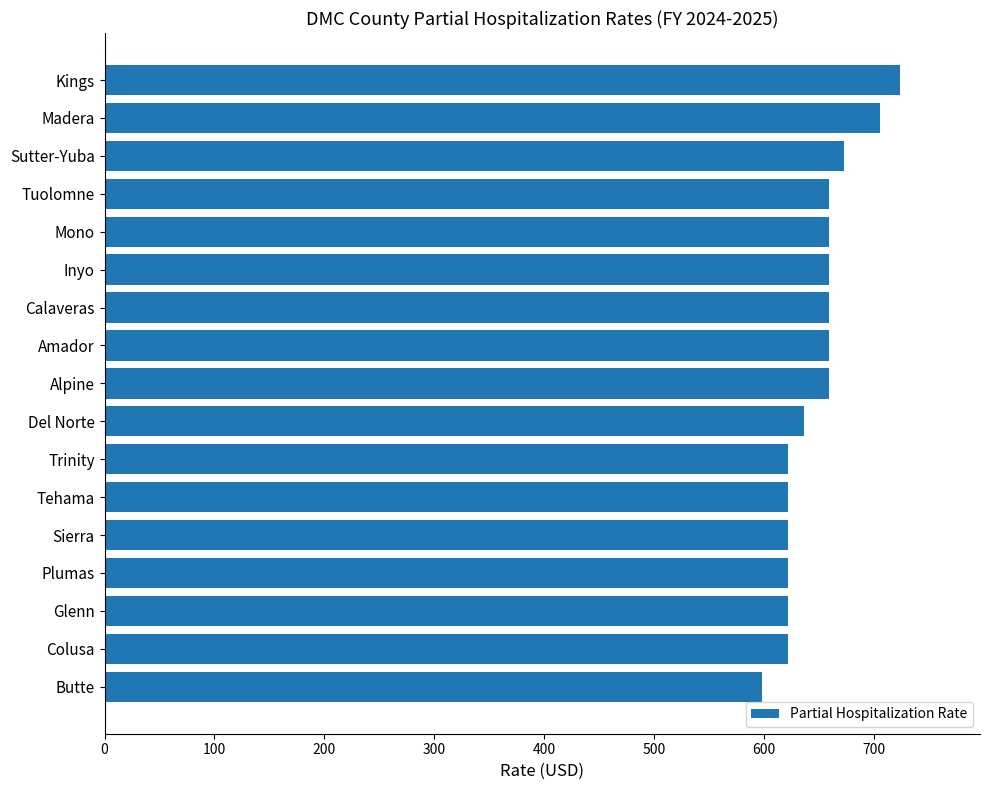

Reading bottom to top, transcribe all the data shown in this chart.

Butte=598.1	Colusa=622.1	Glenn=622.1	Plumas=622.1	Sierra=622.1	Tehama=622.1	Trinity=622.1	Del Norte=636.5	Alpine=659.4	Amador=659.4	Calaveras=659.4	Inyo=659.4	Mono=659.4	Tuolomne=659.4	Sutter-Yuba=672.8	Madera=705.5	Kings=724.1